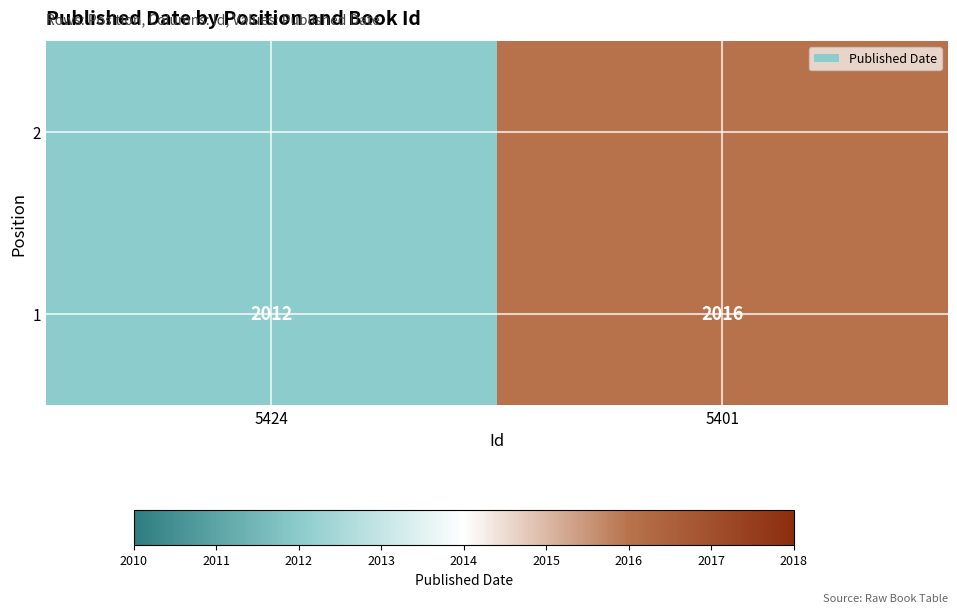

How many values are between 2012 and 2016?

2